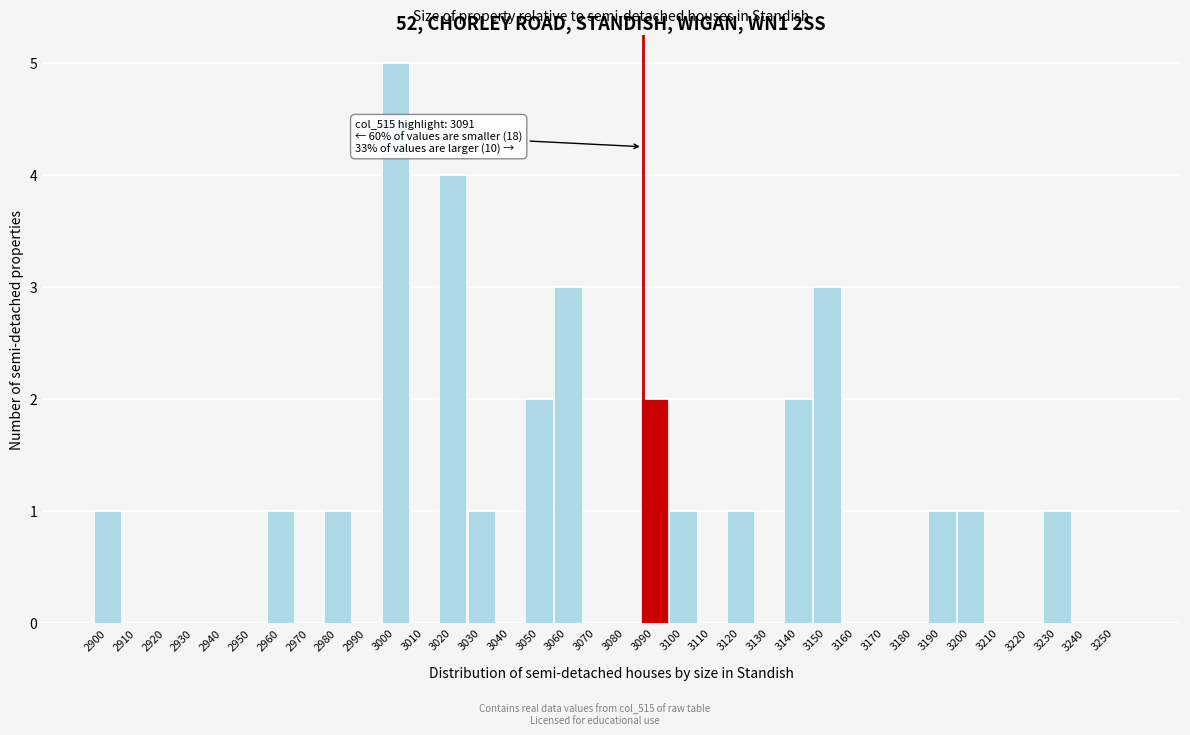

Between 3090 and 2970, which is larger?

3090